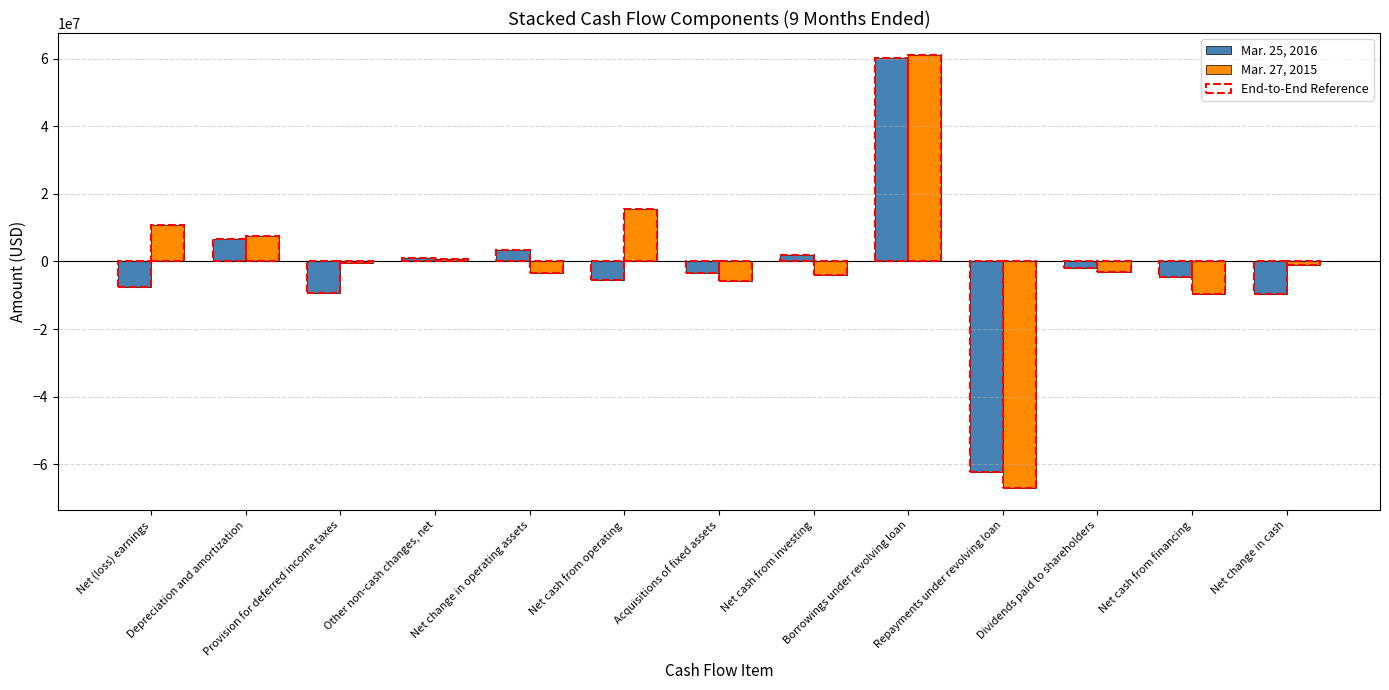

How many data points does each series have?

13